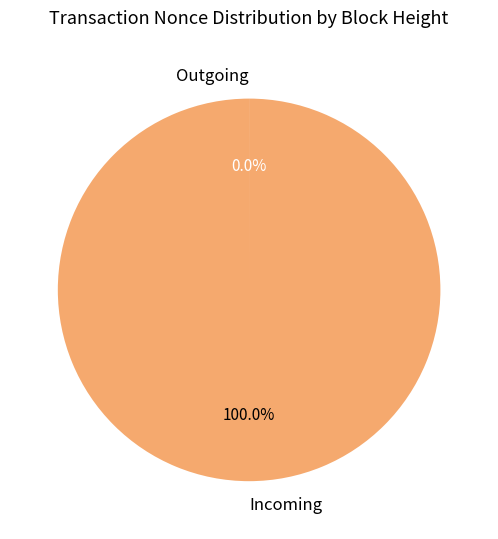

Which slice represents more than half of the pie?

Incoming